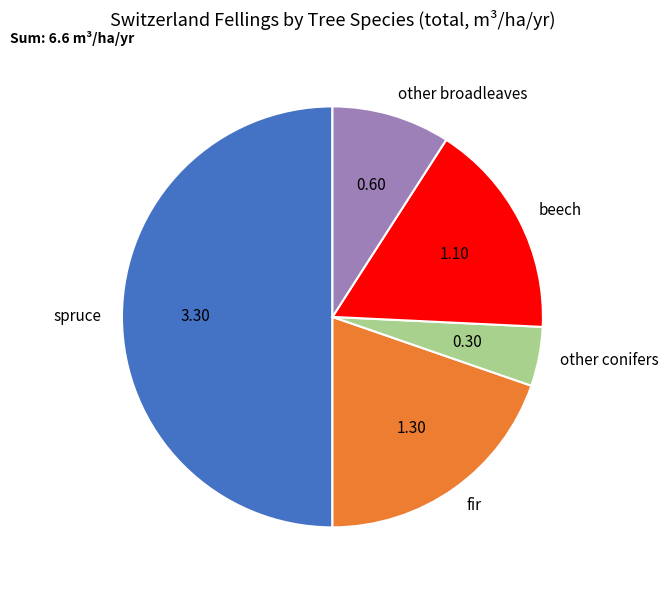

Which has a higher value, other conifers or spruce?

spruce